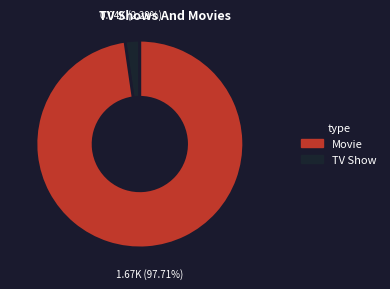

Is there any slice that represents more than half of the pie?

Yes